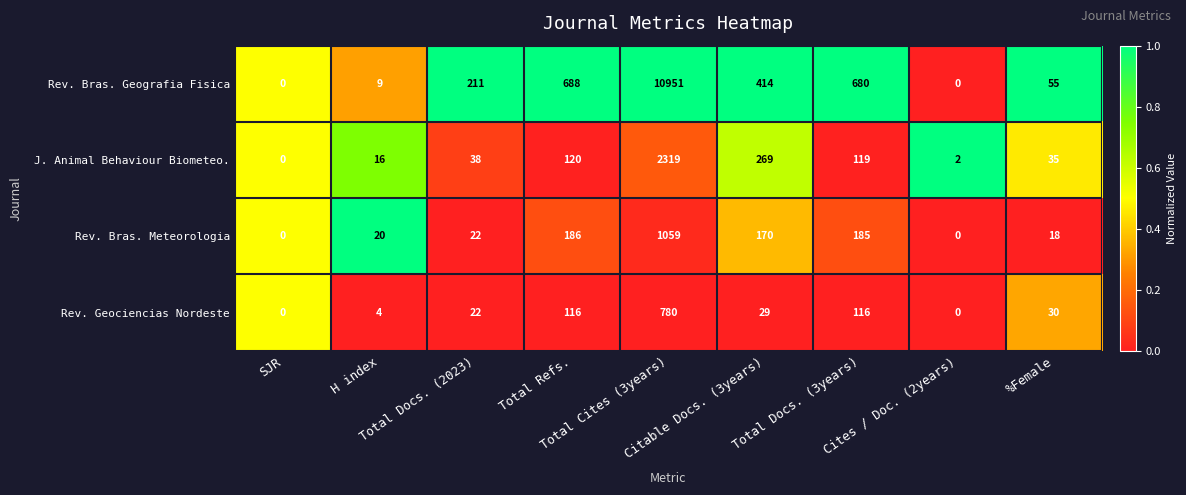

Which series changed the most between Total Refs. and Citable Docs. (3years)?

Rev. Bras. Geografia Fisica